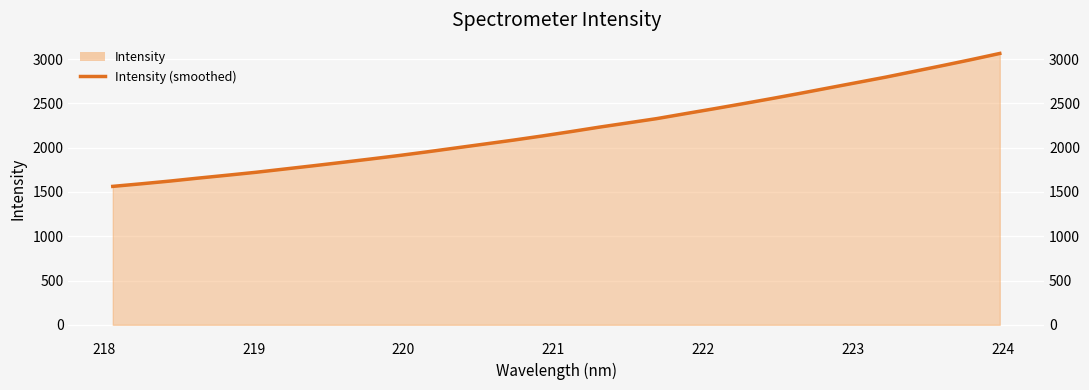

True or false: there are more than 1 points higher than both neighbors.

False